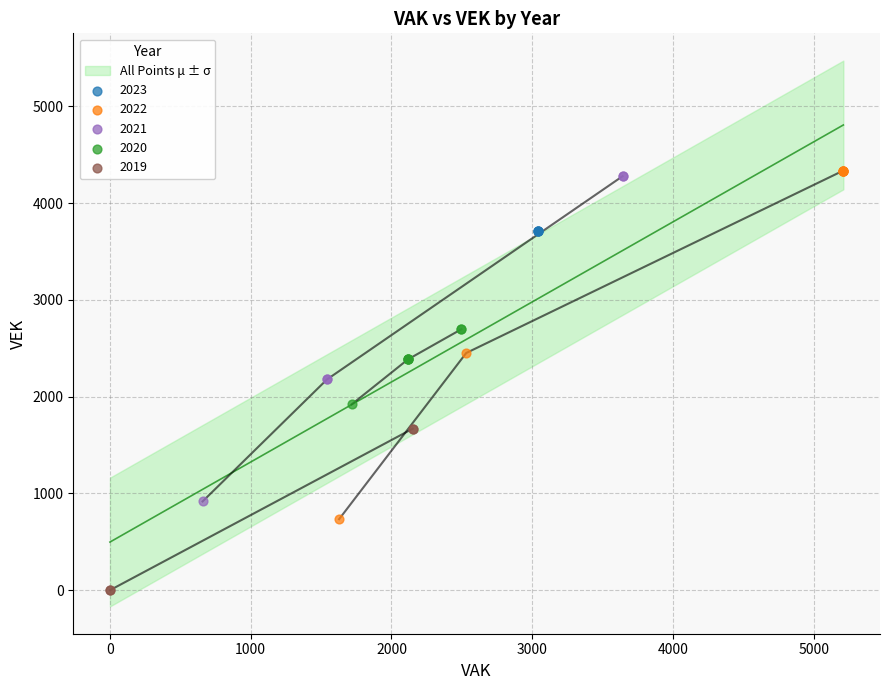

Which series contains the lowest Y value?

2019